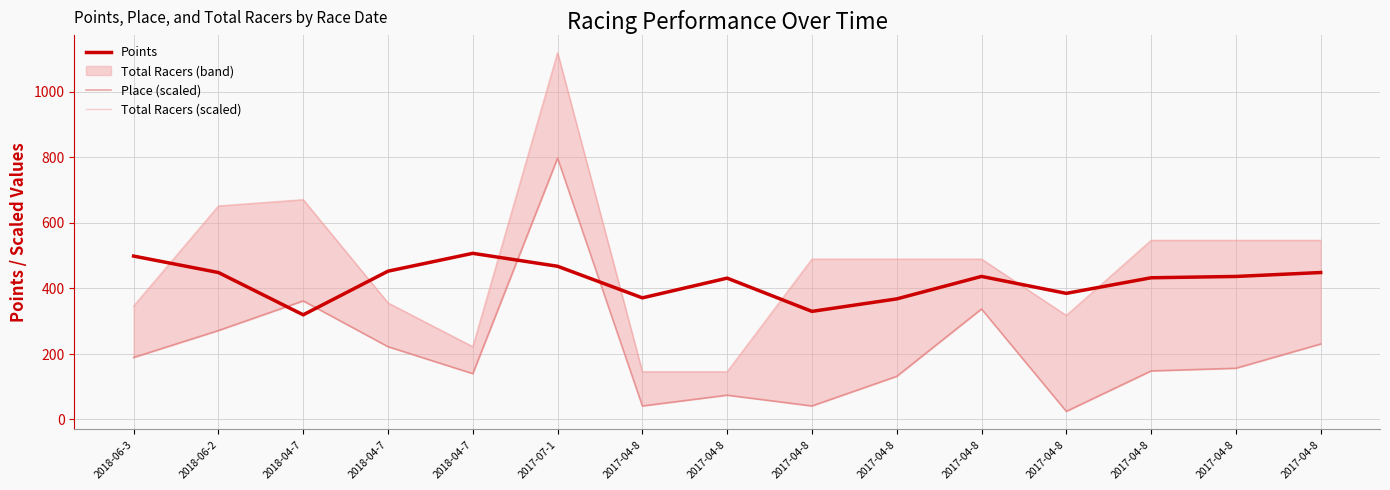

What is the total value across all series at 2017-04-8?

557.5